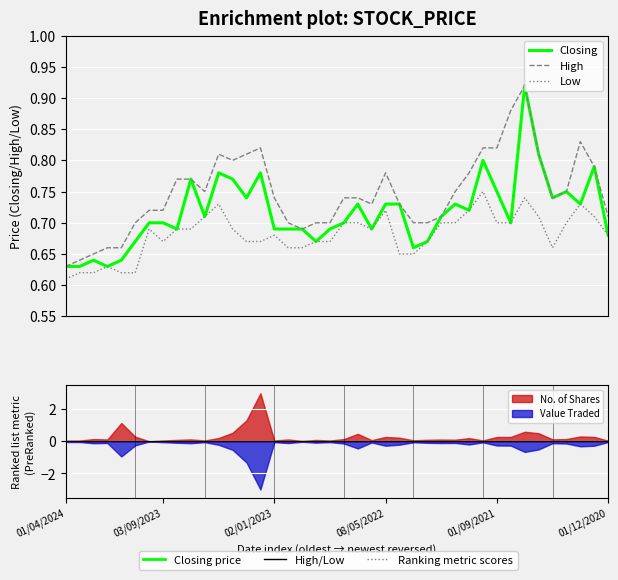

At which category is the sum across all series the highest?

33